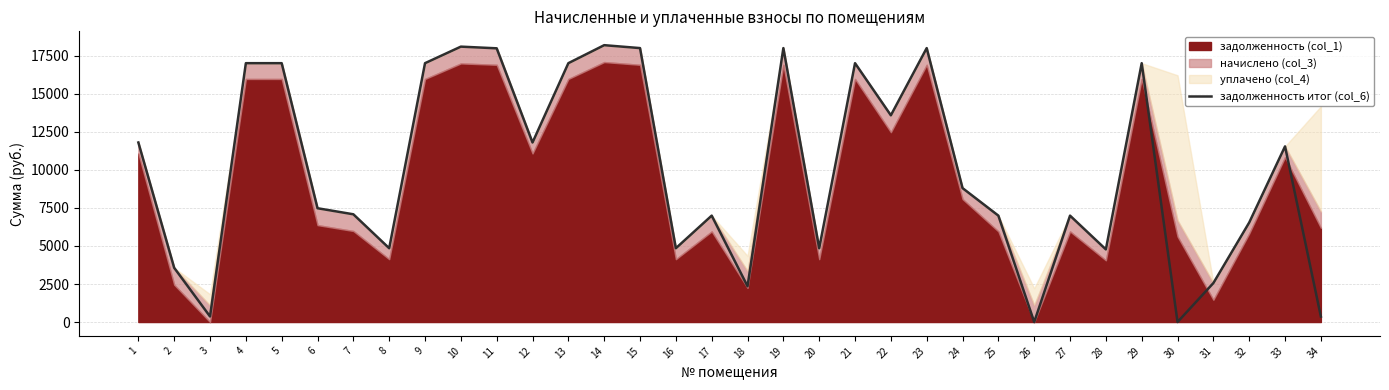

What is the difference between the maximum and second lowest values?

18206.8